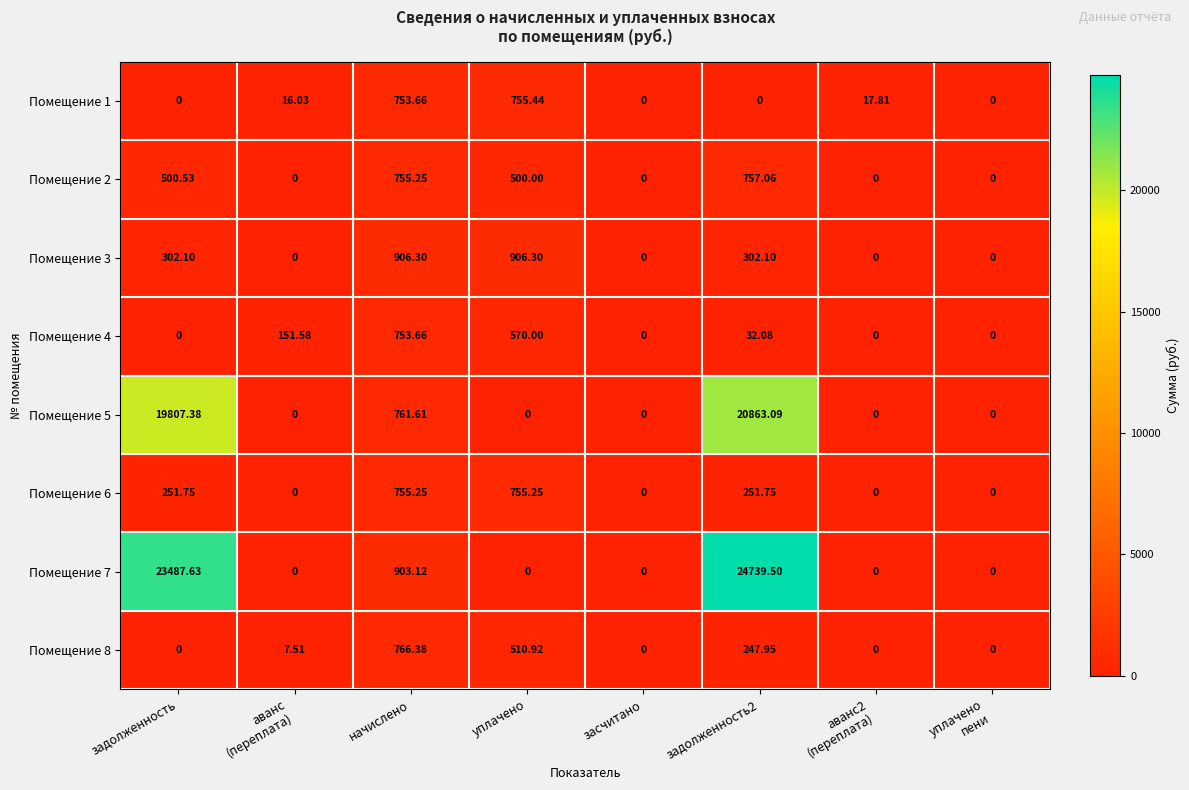

Where is Помещение 4 nearest to the value 376?

уплачено